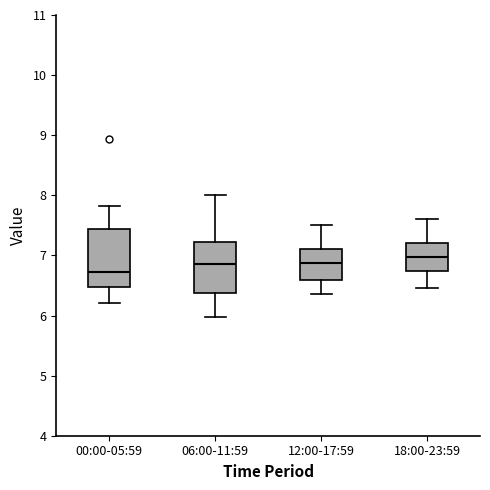

Reading left to right, transcribe this box plot: for each box, give where its median line is, the range the box spans, and where its two whiskers end, as read against the y-axis. The values are not printed on the chart, so give them approximately, as read against the axis.

00:00-05:59: median 6.7, box 6.5 to 7.4, whiskers 6.2 to 7.8
06:00-11:59: median 6.9, box 6.4 to 7.2, whiskers 6.0 to 8.0
12:00-17:59: median 6.9, box 6.6 to 7.1, whiskers 6.4 to 7.5
18:00-23:59: median 7.0, box 6.7 to 7.2, whiskers 6.5 to 7.6